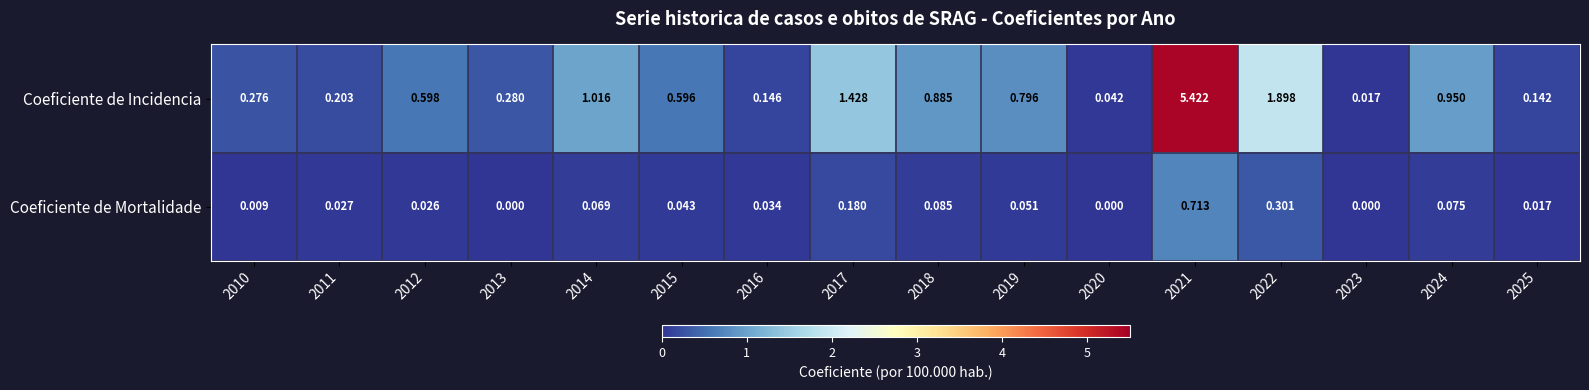

Which series has the largest total across all categories?

Coeficiente de Incidencia